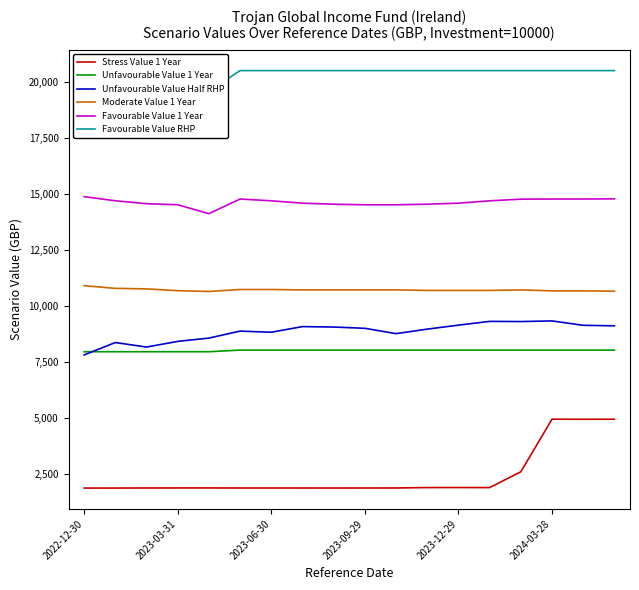

At how many categories does at least one series exceed 10812?

18